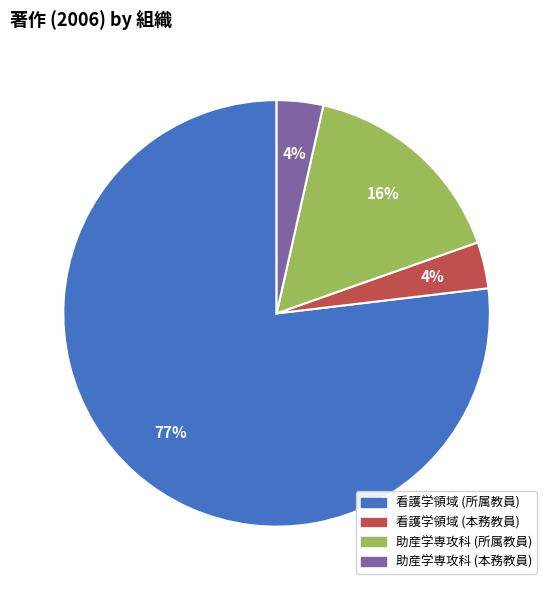

How many segments does this pie chart have?

4